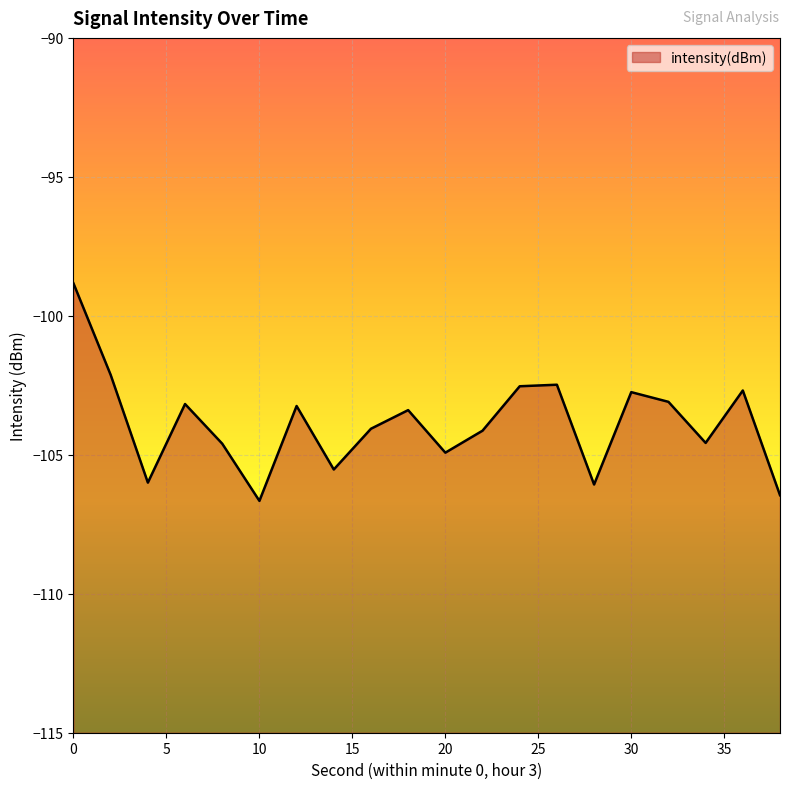

True or false: the data shows -53.2 at 20.

False